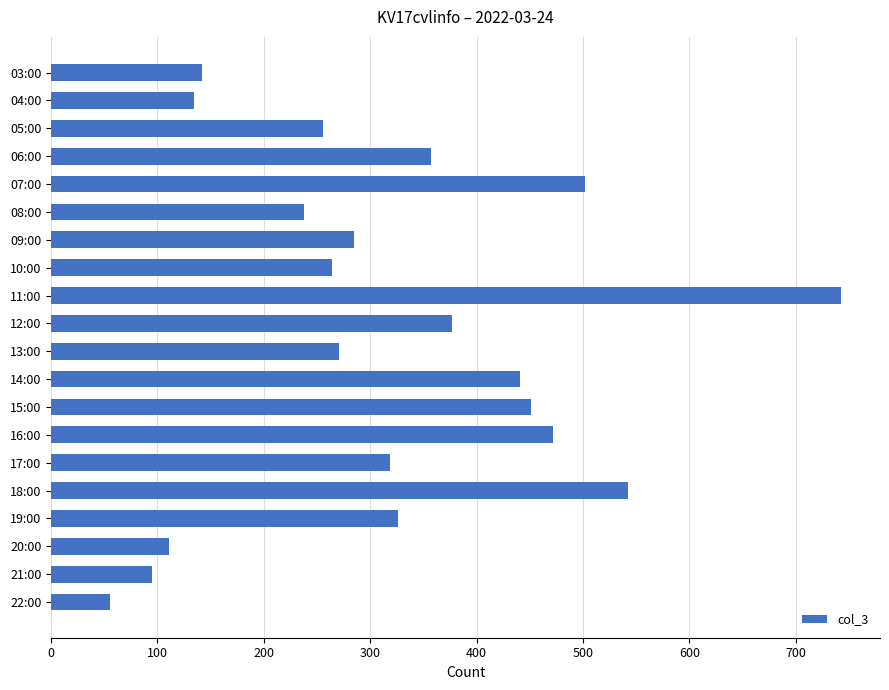

At which label is the value closest to 398?

12:00